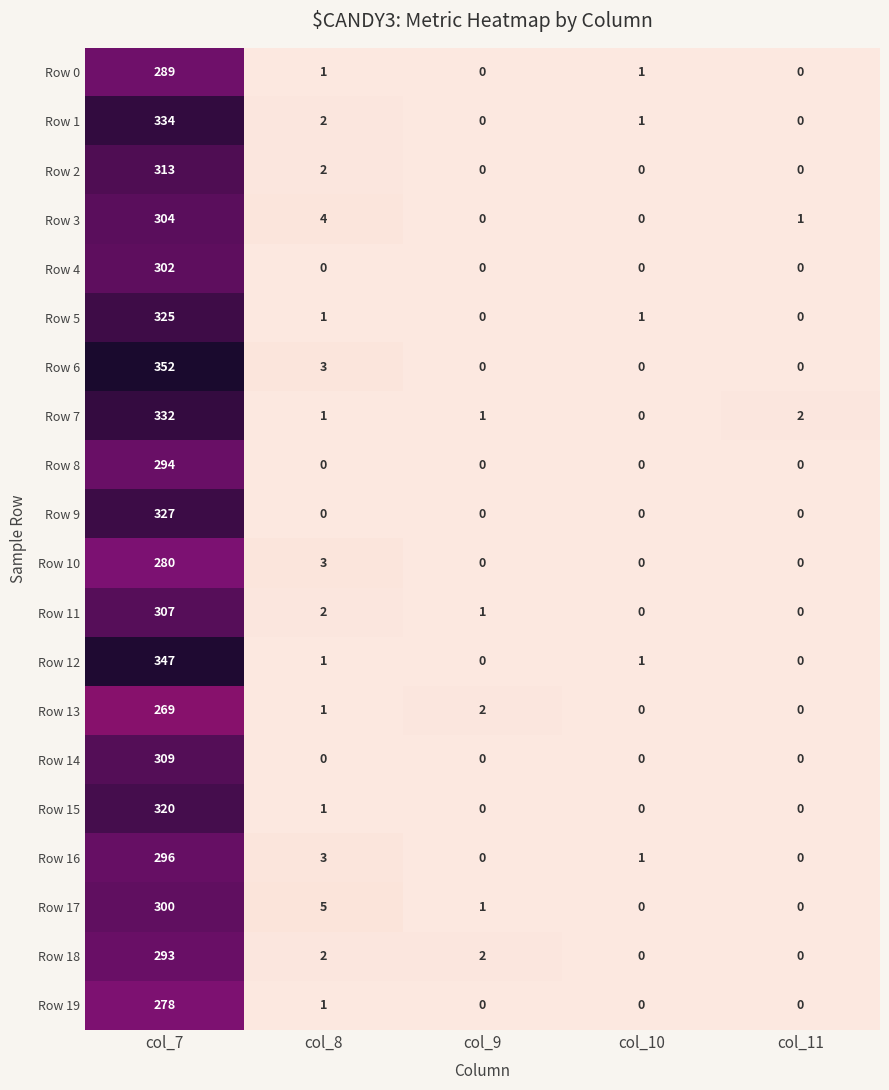

Which series has the largest total across all categories?

Row 6